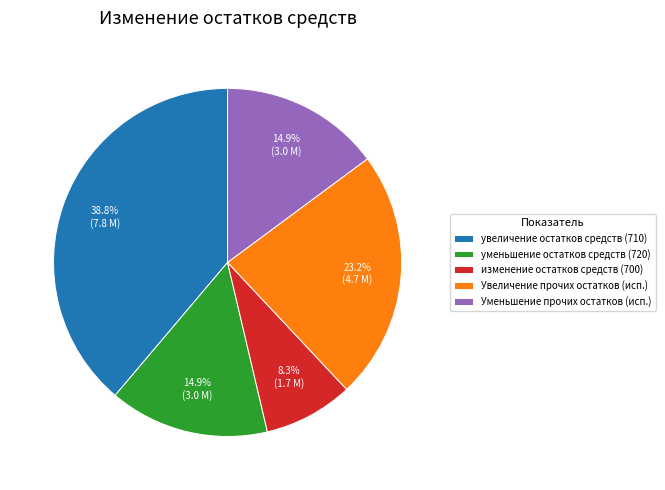

Does any single category account for the majority?

No